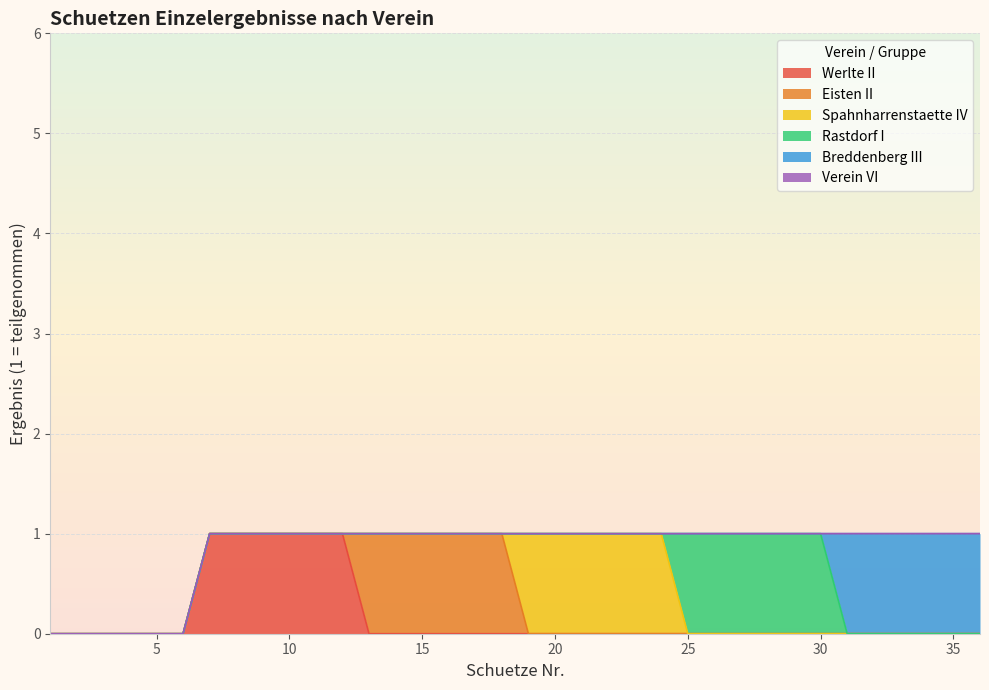

List the labels in order of Breddenberg III value, largest first.

31, 32, 33, 34, 35, 36, 1, 2, 3, 4, 5, 6, 7, 8, 9, 10, 11, 12, 13, 14, 15, 16, 17, 18, 19, 20, 21, 22, 23, 24, 25, 26, 27, 28, 29, 30